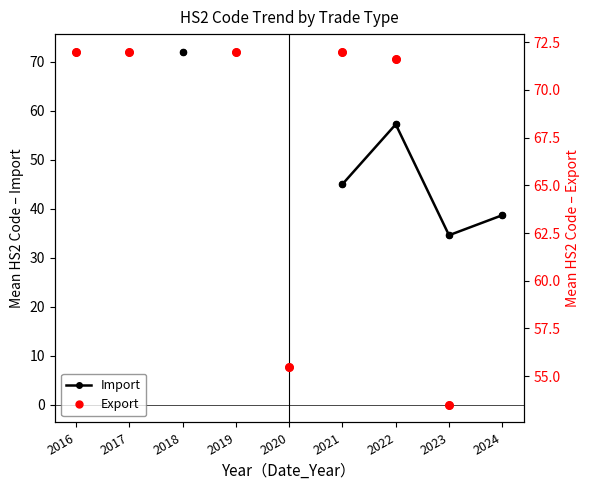

Which series reaches the minimum Y coordinate?

Import